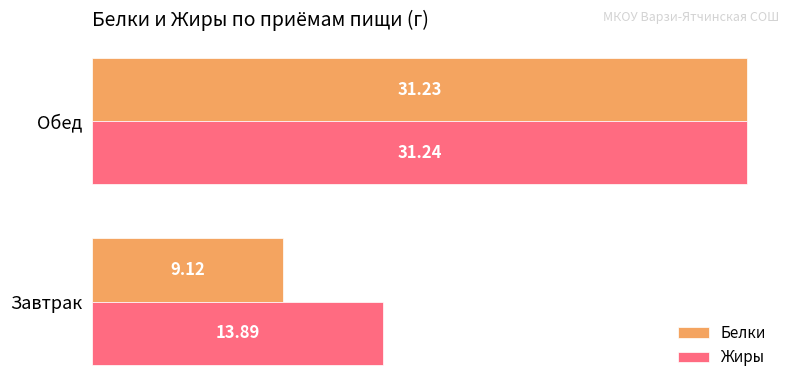

At which label is Жиры closest to 22?

Завтрак